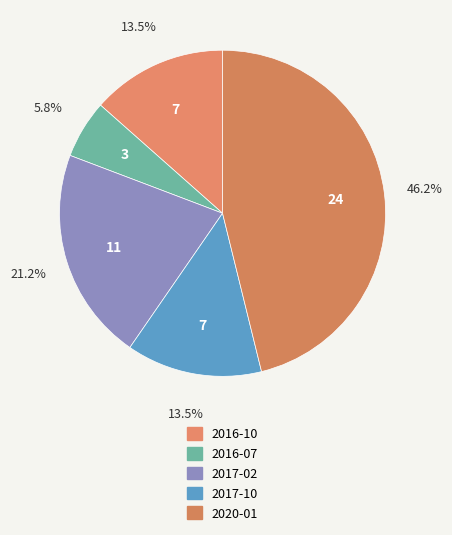

Rank the categories by value from highest to lowest.

2020-01, 2017-02, 2016-10, 2017-10, 2016-07